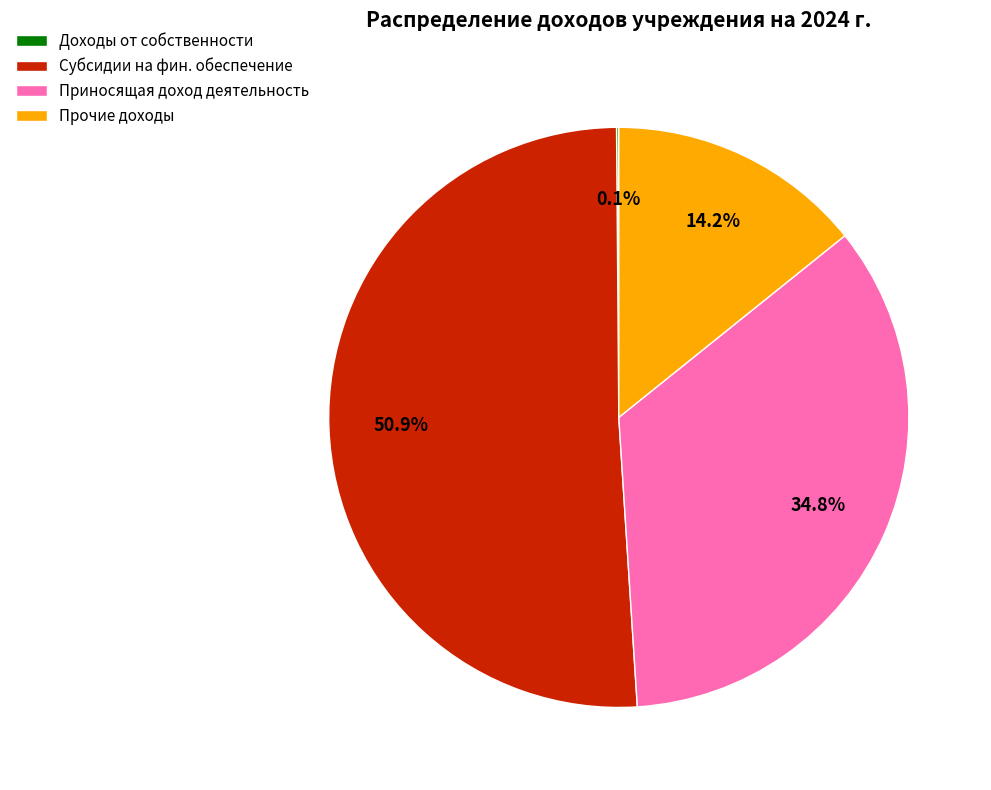

Between Приносящая доход деятельность and Прочие доходы, which is larger?

Приносящая доход деятельность